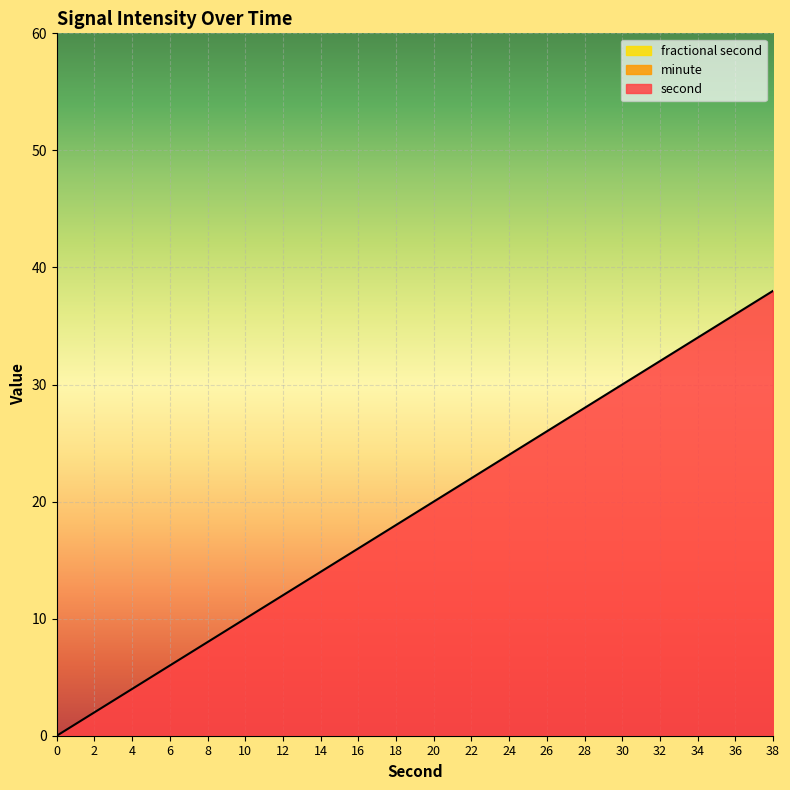

List the series in order of their peak value, lowest first.

minute, fractional second, second